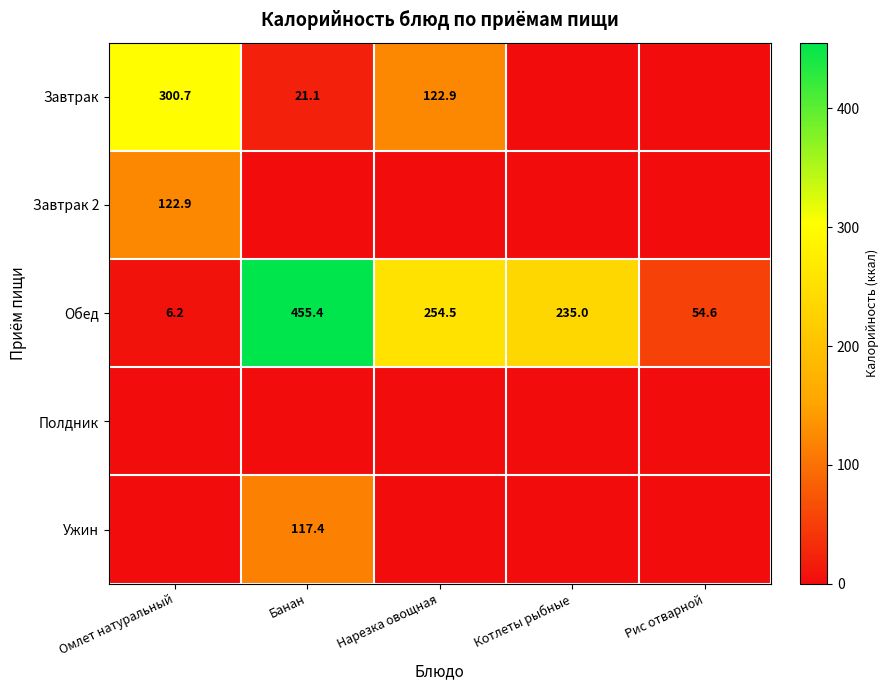

At how many categories does at least one series exceed 116?

4